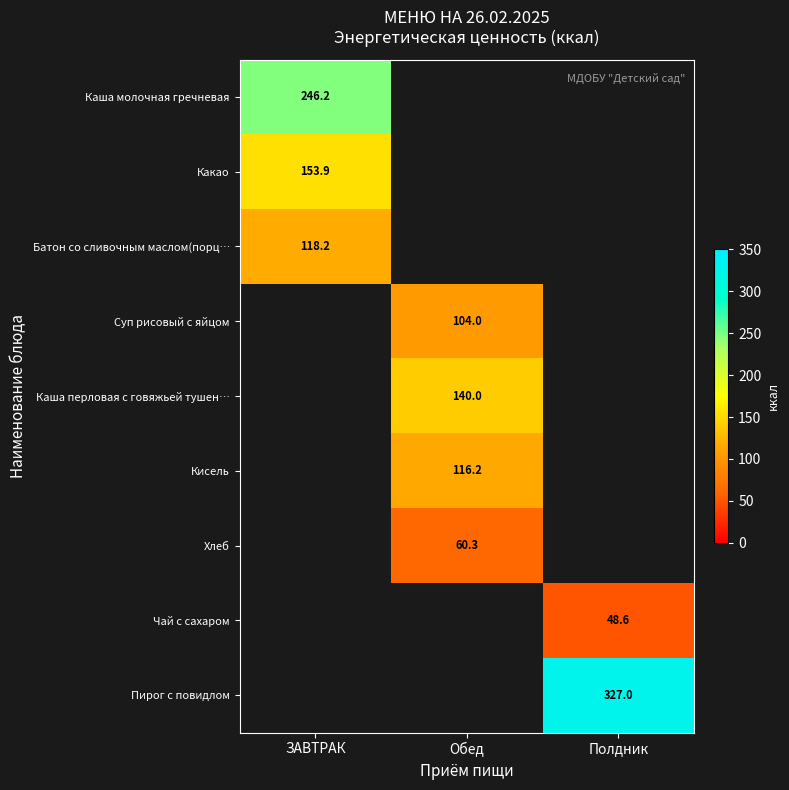

The value of Пирог с повидлом at Полдник is 505.9. True or false?

False